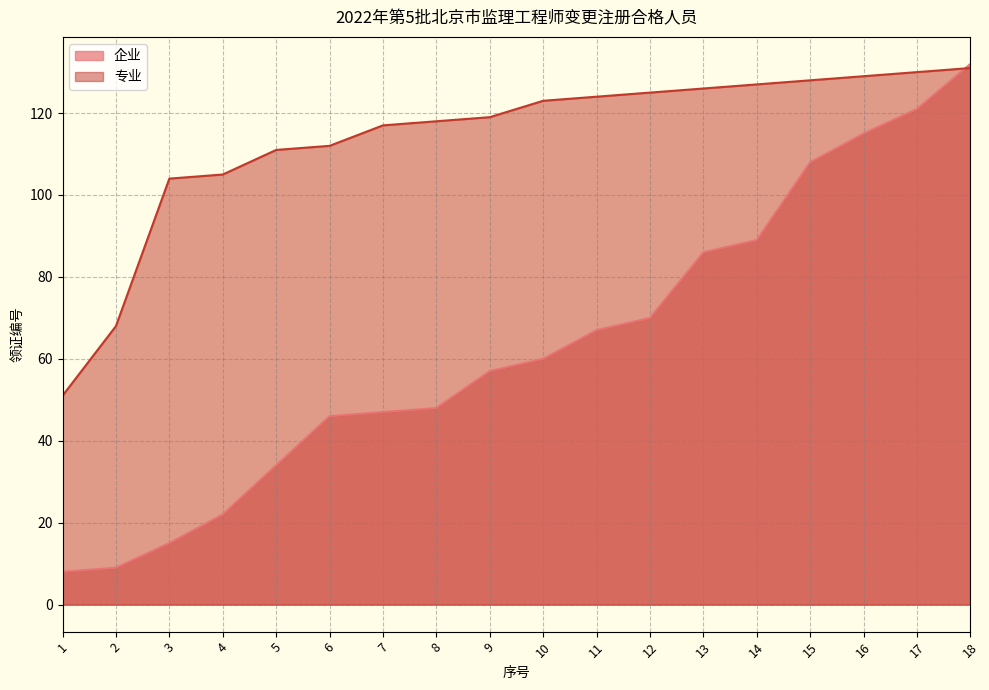

Reading left to right, list all the values displayed in this chart.

企业: 8	9	15	22	34	46	47	48	57	60	67	70	86	89	108	115	121	132
专业: 51	68	104	105	111	112	117	118	119	123	124	125	126	127	128	129	130	131